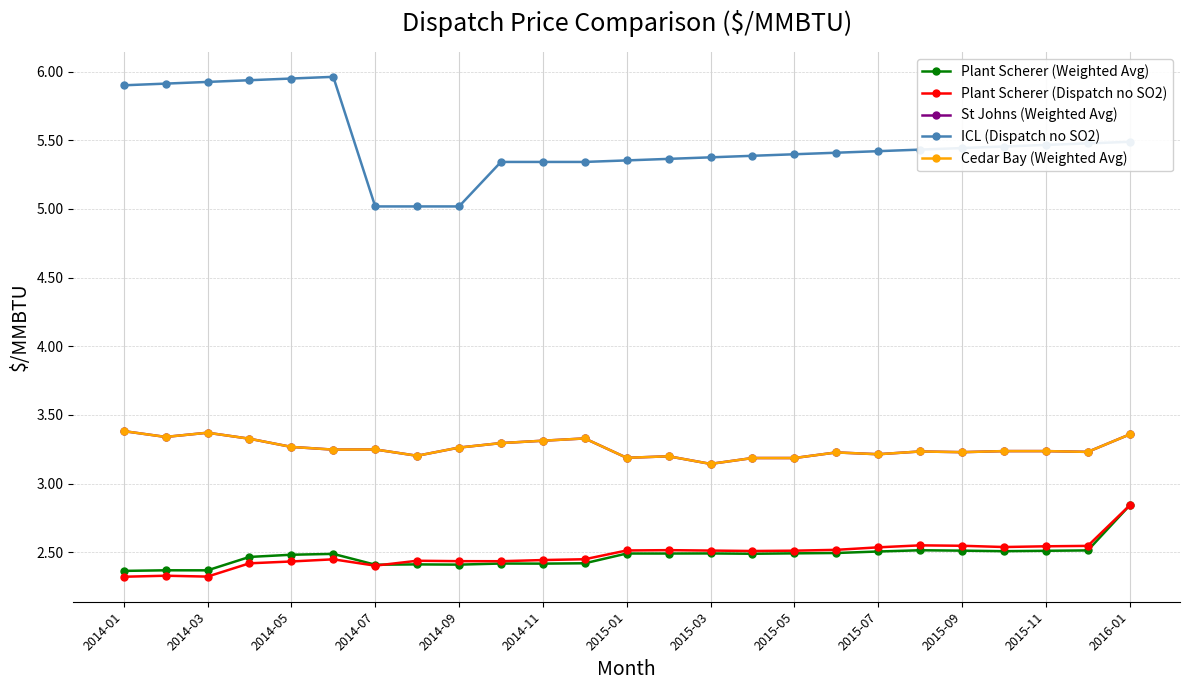

Reading right to left, transcribe all the data shown in this chart.

Plant Scherer (Weighted Avg): 2.8	2.5	2.5	2.5	2.5	2.5	2.5	2.5	2.5	2.5	2.5	2.5	2.5	2.4	2.4	2.4	2.4	2.4	2.4	2.5	2.5	2.5	2.4	2.4	2.4
Plant Scherer (Dispatch no SO2): 2.8	2.5	2.5	2.5	2.5	2.6	2.5	2.5	2.5	2.5	2.5	2.5	2.5	2.4	2.4	2.4	2.4	2.4	2.4	2.4	2.4	2.4	2.3	2.3	2.3
St Johns (Weighted Avg): 3.4	3.2	3.2	3.2	3.2	3.2	3.2	3.2	3.2	3.2	3.1	3.2	3.2	3.3	3.3	3.3	3.3	3.2	3.2	3.2	3.3	3.3	3.4	3.3	3.4
ICL (Dispatch no SO2): 5.5	5.5	5.5	5.5	5.4	5.4	5.4	5.4	5.4	5.4	5.4	5.4	5.4	5.3	5.3	5.3	5.0	5.0	5.0	6.0	5.9	5.9	5.9	5.9	5.9
Cedar Bay (Weighted Avg): 3.4	3.2	3.2	3.2	3.2	3.2	3.2	3.2	3.2	3.2	3.1	3.2	3.2	3.3	3.3	3.3	3.3	3.2	3.2	3.2	3.3	3.3	3.4	3.3	3.4